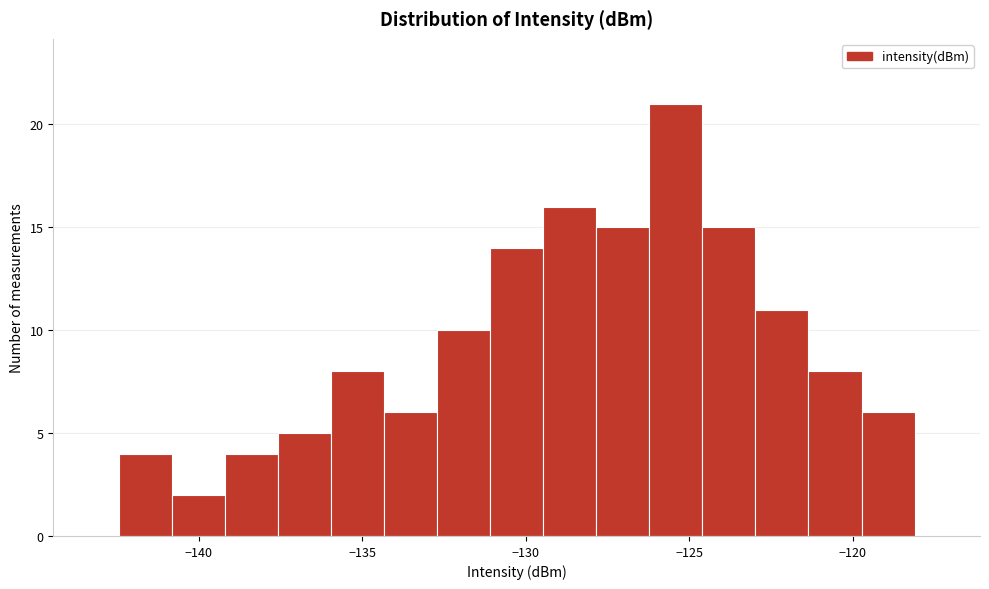

Read against the x-axis, roughly where is the centre of the tallest bar?

-125.5